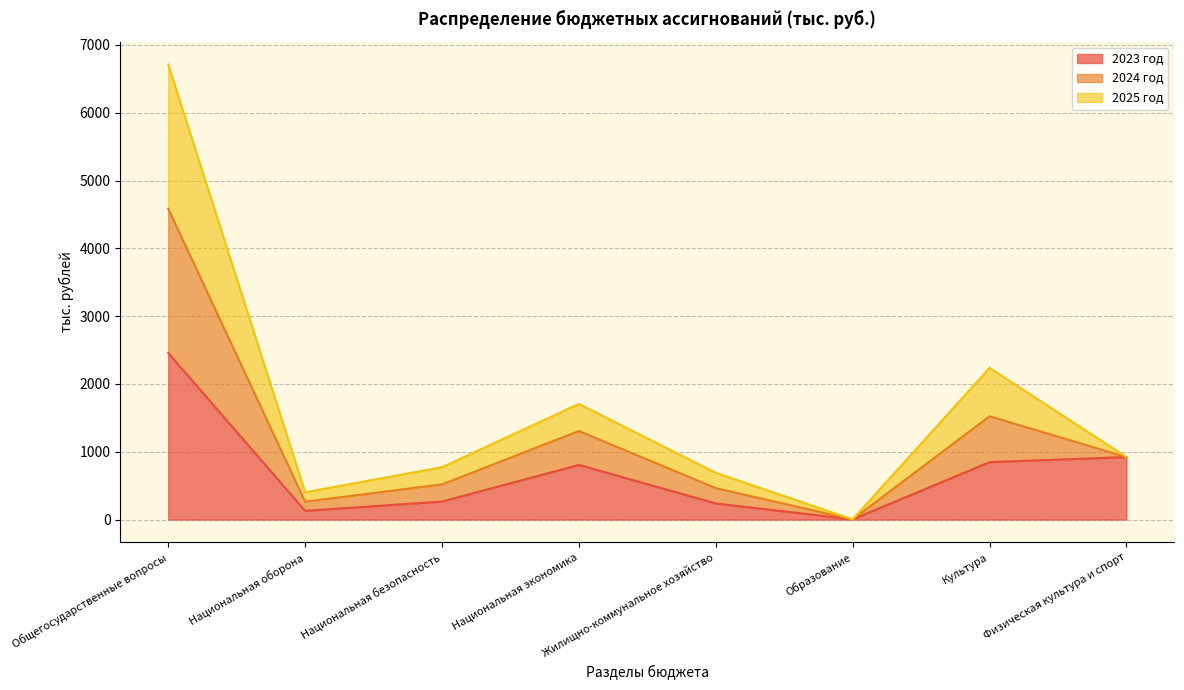

Where does the 2024 год series first go above 921?

Общегосударственные вопросы